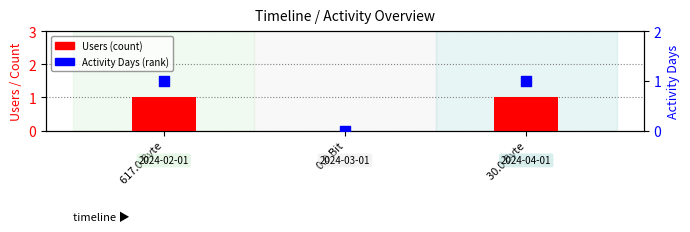

At which category is the sum across all series the highest?

617.0 Byte